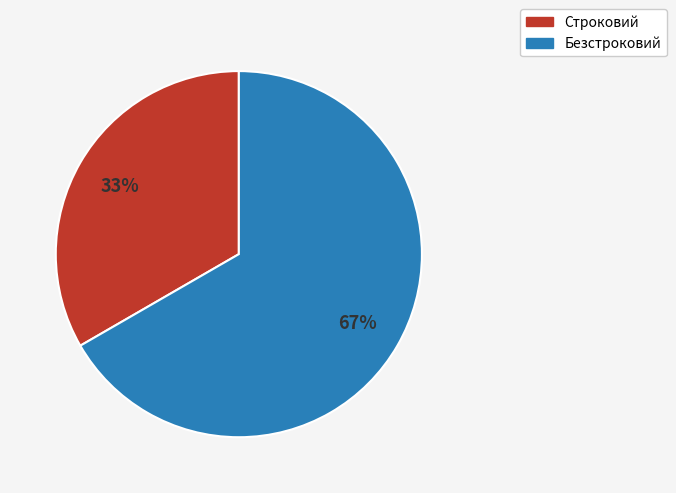

To the nearest percent, what is the combined percentage of Безстроковий and Строковий?

100%